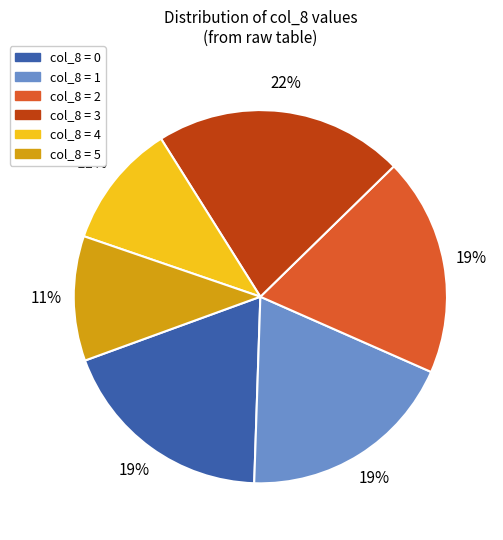

Do col_8 = 5 and col_8 = 4 together represent more than half of the pie?

No